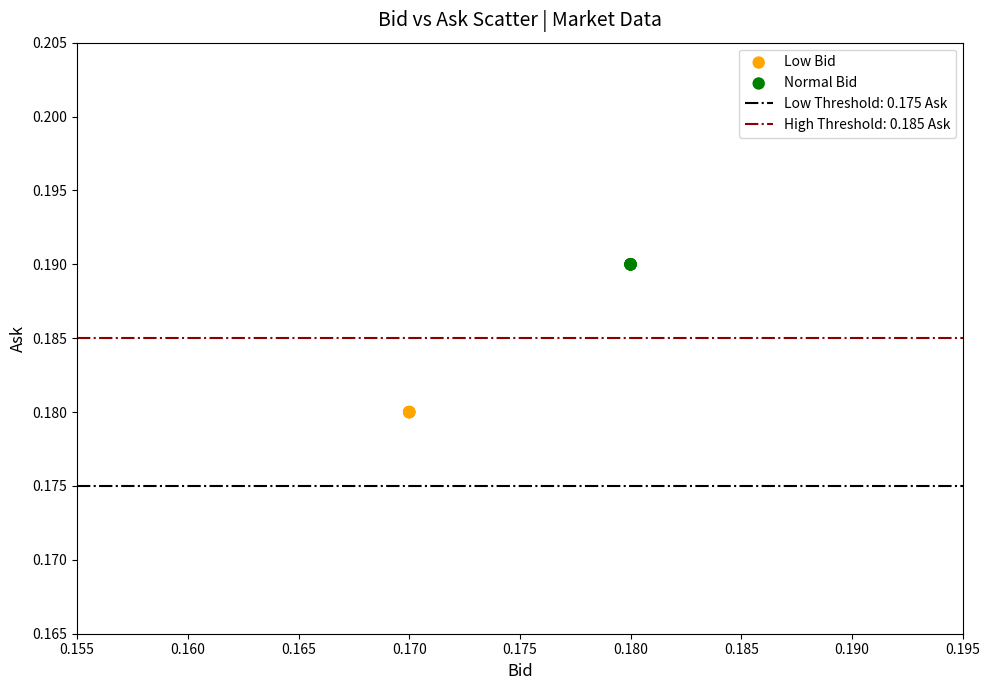

Which series reaches the minimum Y coordinate?

Low Bid